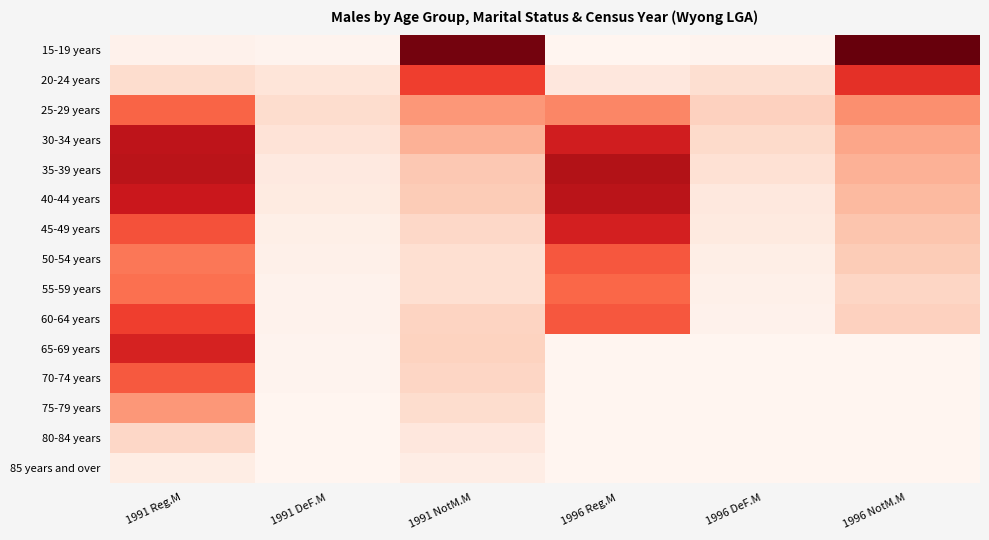

Which category has the lowest value across all series?

1996 Reg.M